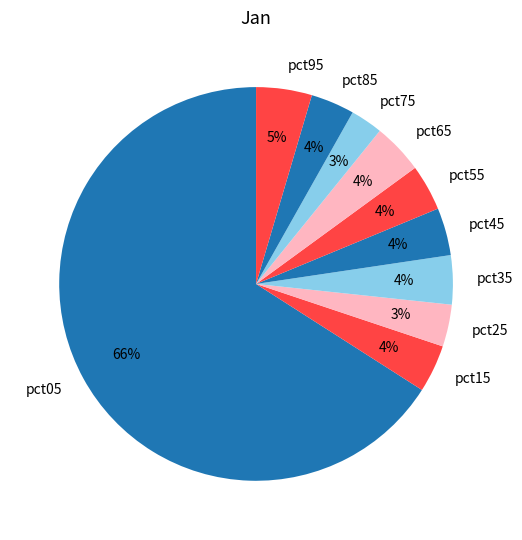

How many slices are in this pie chart?

10